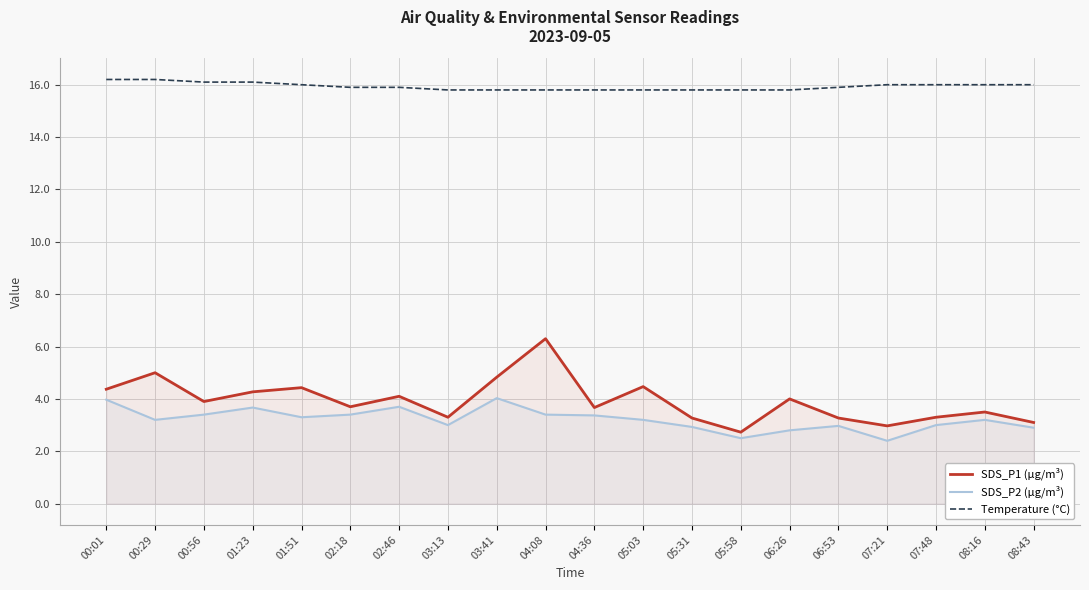

At which category does SDS_P2 (µg/m³) reach its first local valley?

00:29